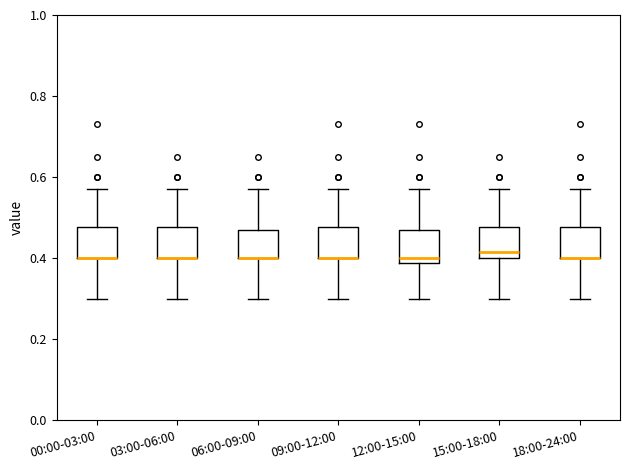

Reading left to right, transcribe this box plot: for each box, give where its median line is, the range the box spans, and where its two whiskers end, as read against the y-axis. The values are not printed on the chart, so give them approximately, as read against the axis.

00:00-03:00: median 0.40 (drawn on the box's lower edge), box 0.40 to 0.48, whiskers 0.30 to 0.58
03:00-06:00: median 0.40 (drawn on the box's lower edge), box 0.40 to 0.48, whiskers 0.30 to 0.58
06:00-09:00: median 0.40 (drawn on the box's lower edge), box 0.40 to 0.48, whiskers 0.30 to 0.58
09:00-12:00: median 0.40 (drawn on the box's lower edge), box 0.40 to 0.48, whiskers 0.30 to 0.58
12:00-15:00: median 0.40, box 0.38 to 0.48, whiskers 0.30 to 0.58
15:00-18:00: median 0.42, box 0.40 to 0.48, whiskers 0.30 to 0.58
18:00-24:00: median 0.40 (drawn on the box's lower edge), box 0.40 to 0.48, whiskers 0.30 to 0.58